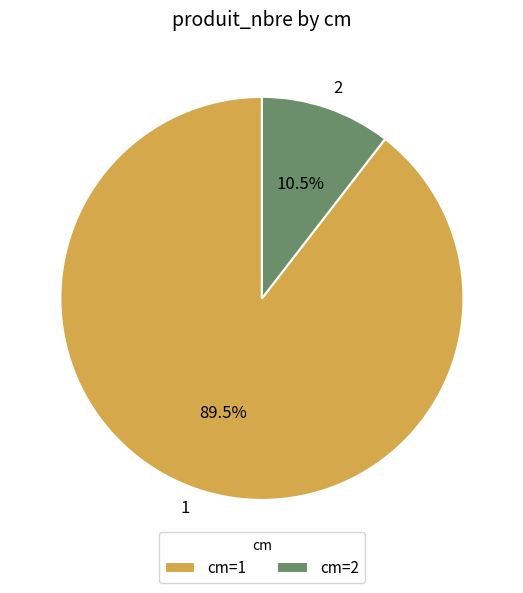

Is the sum of 2 and 1 greater than half?

Yes